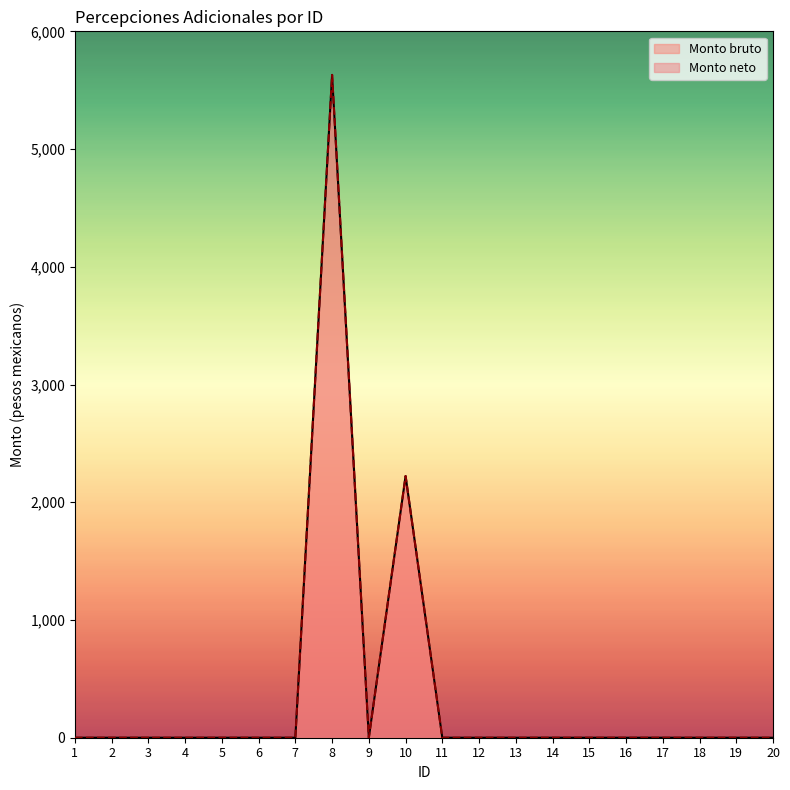

Which label corresponds to the smallest value in the chart?

1